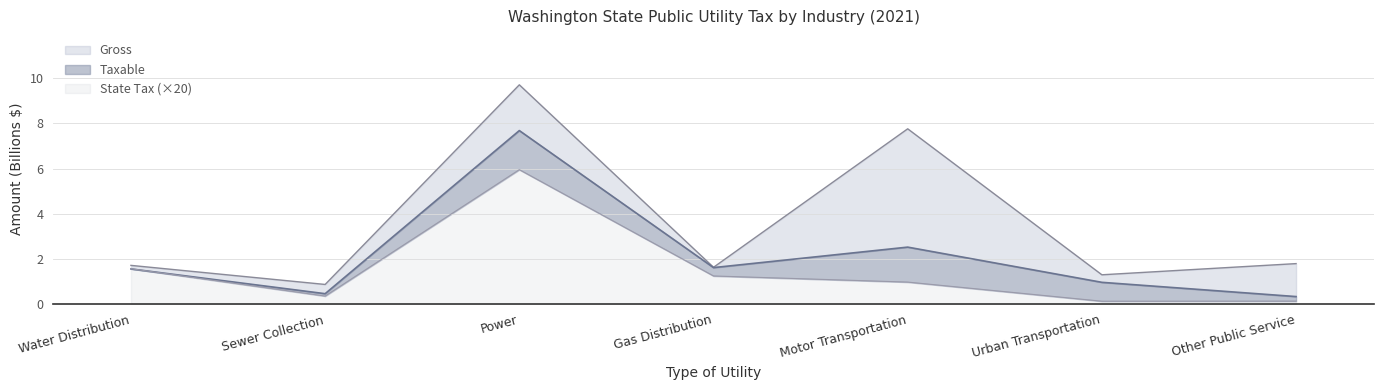

At Gas Distribution, list the series in order from largest to smallest.

Gross, Taxable, State Tax